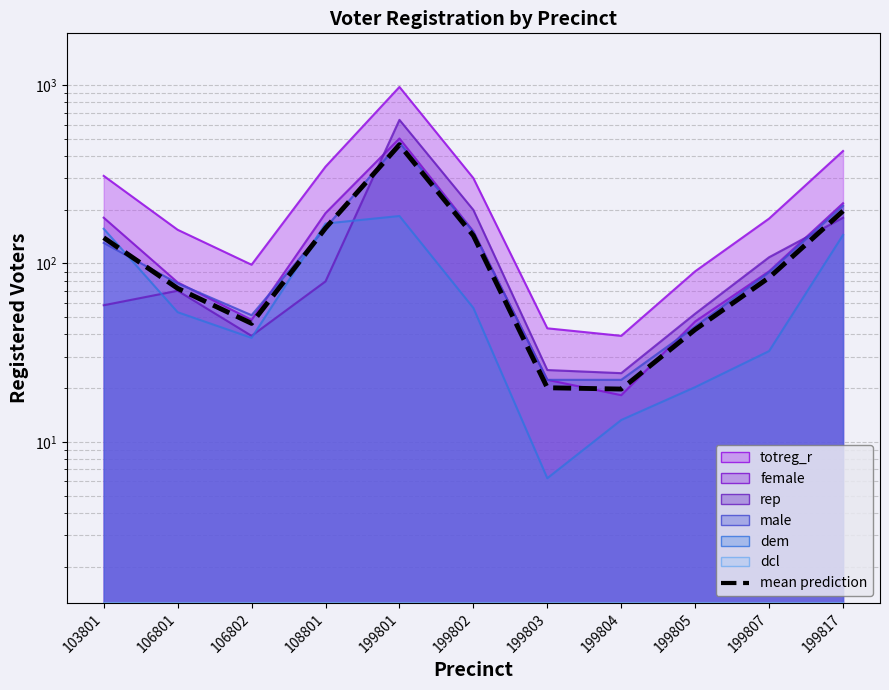

Reading left to right, list all the values displayed in this chart.

103801=139.2	106801=72.4	106802=46.1	108801=157.6	199801=462.1	199802=143.1	199803=20.1	199804=19.8	199805=42.6	199807=83.2	199817=196.6